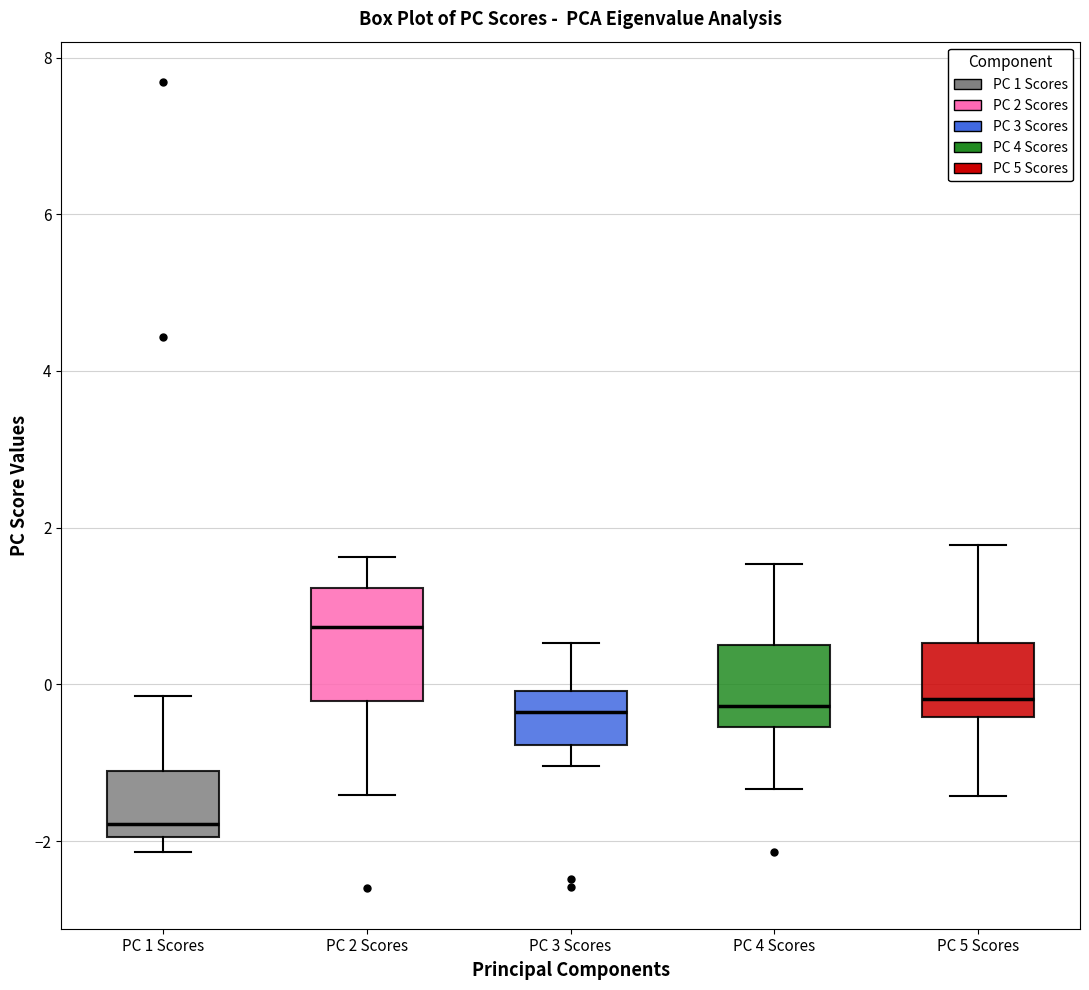

Where does the upper whisker of the box for PC 3 Scores end on the y-axis? The values are not printed on the chart, so give them approximately, as read against the axis.

0.6